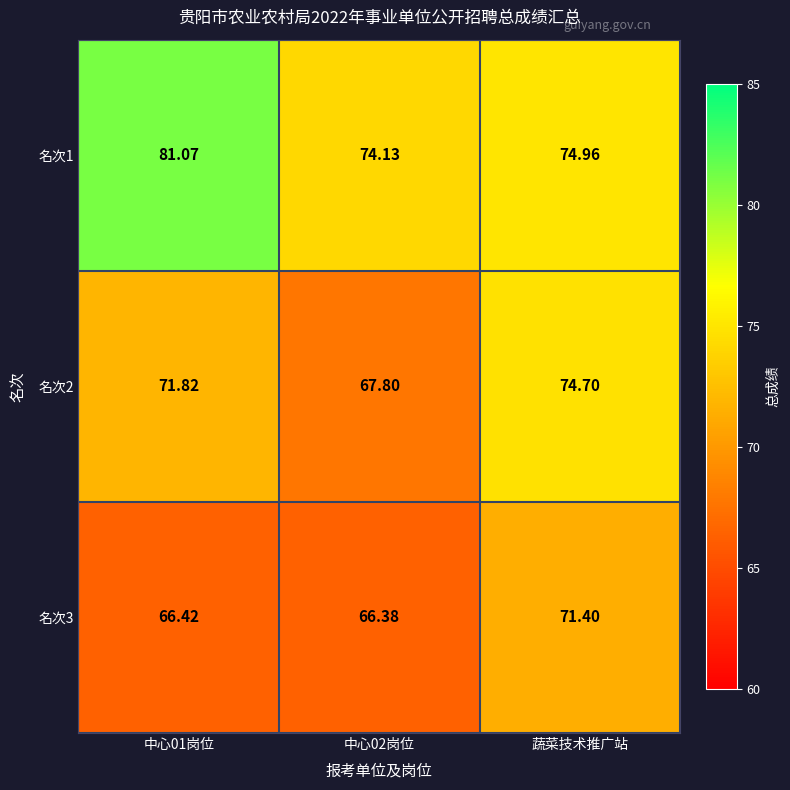

Rank the series by their average value, from highest to lowest.

名次1, 名次2, 名次3